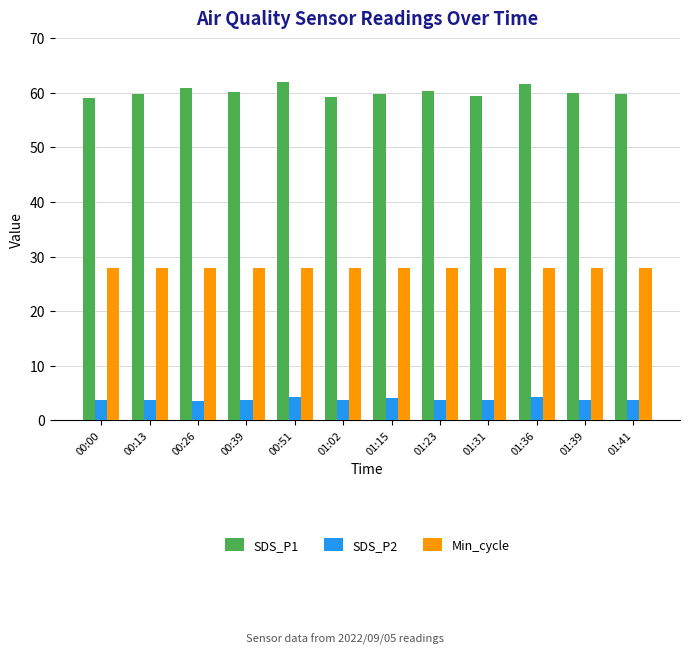

How many categories are shown in the chart?

12